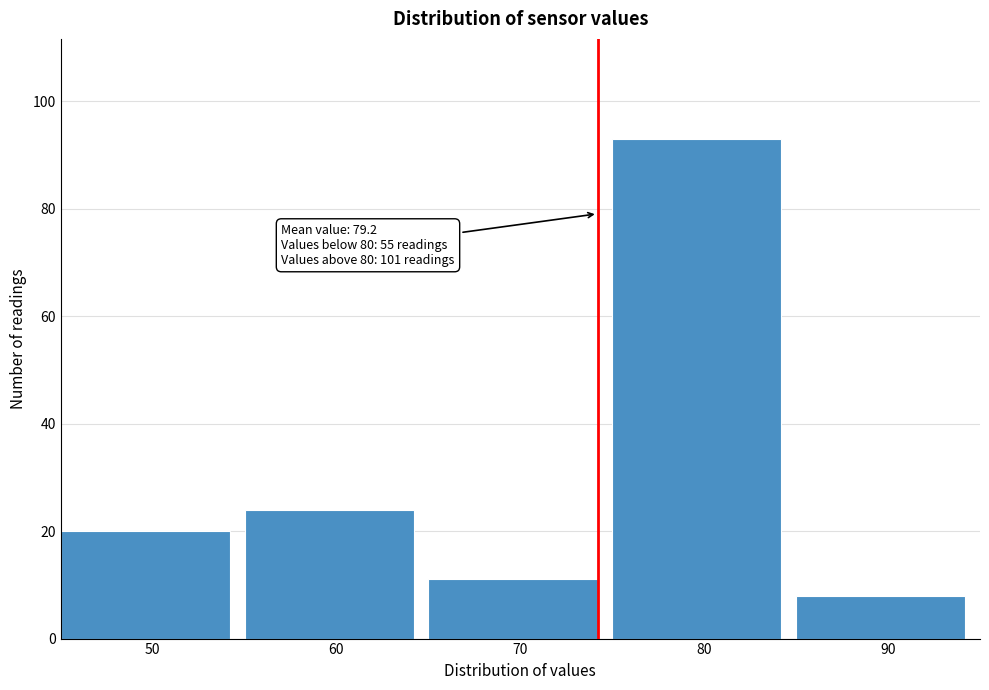

Reading right to left, what are all the values shown in this chart?

8	93	11	24	20